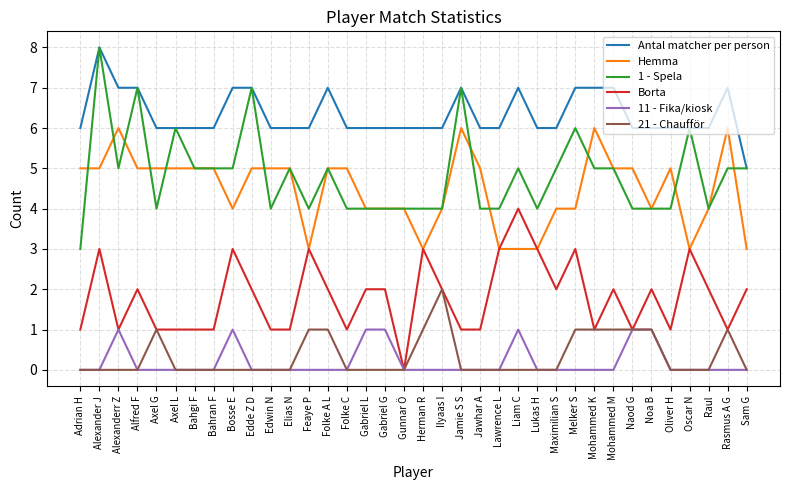

What value does the Hemma series have at Bahran F?

5